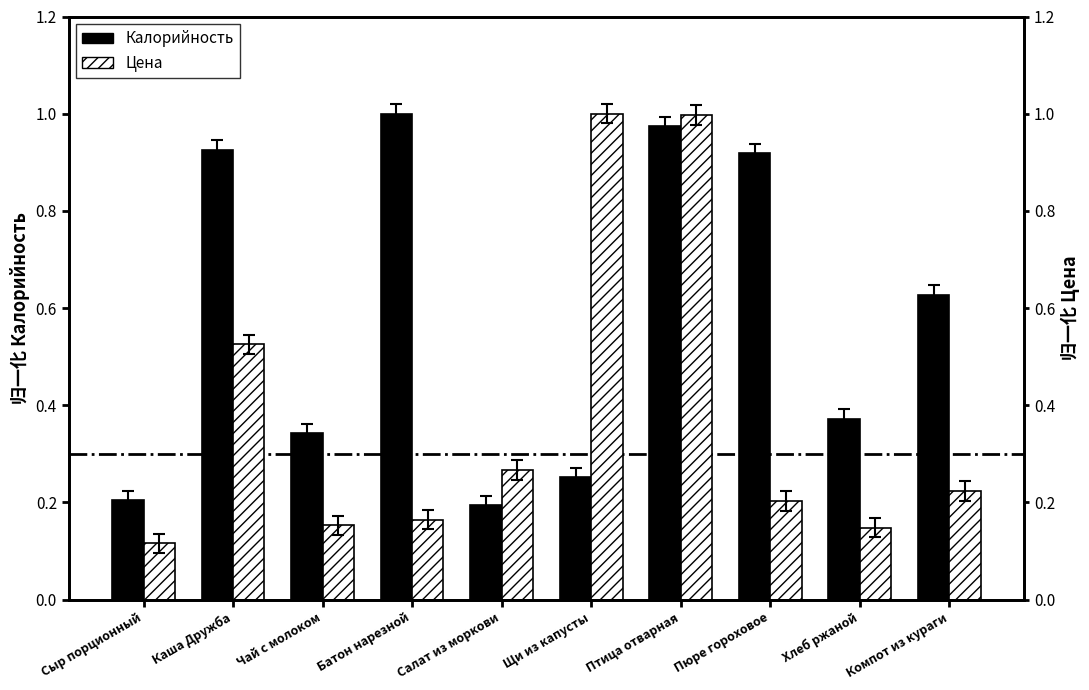

Rank the categories by Цена value from lowest to highest.

Сыр порционный, Хлеб ржаной, Чай с молоком, Батон нарезной, Пюре гороховое, Компот из кураги, Салат из моркови, Каша Дружба, Птица отварная, Щи из капусты